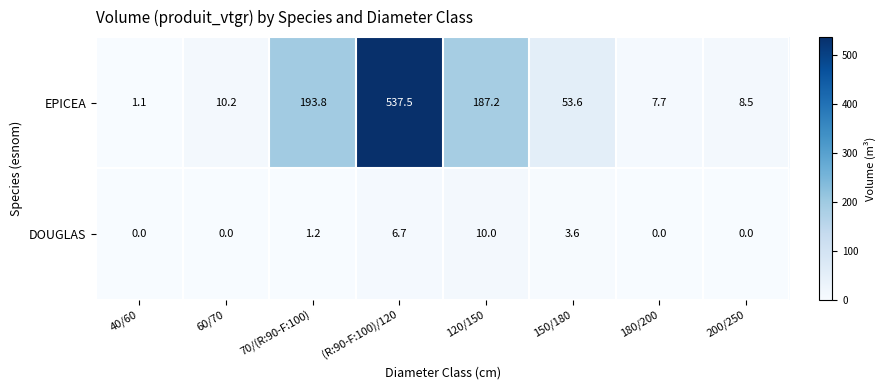

What is the spread (max minus min) of values at 150/180?

50.0